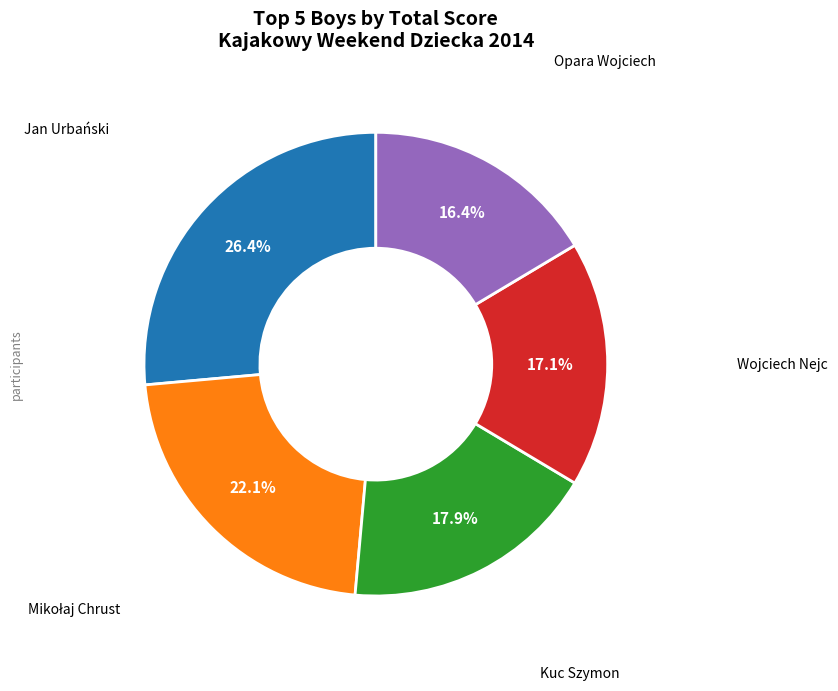

Is there any slice that represents more than half of the pie?

No